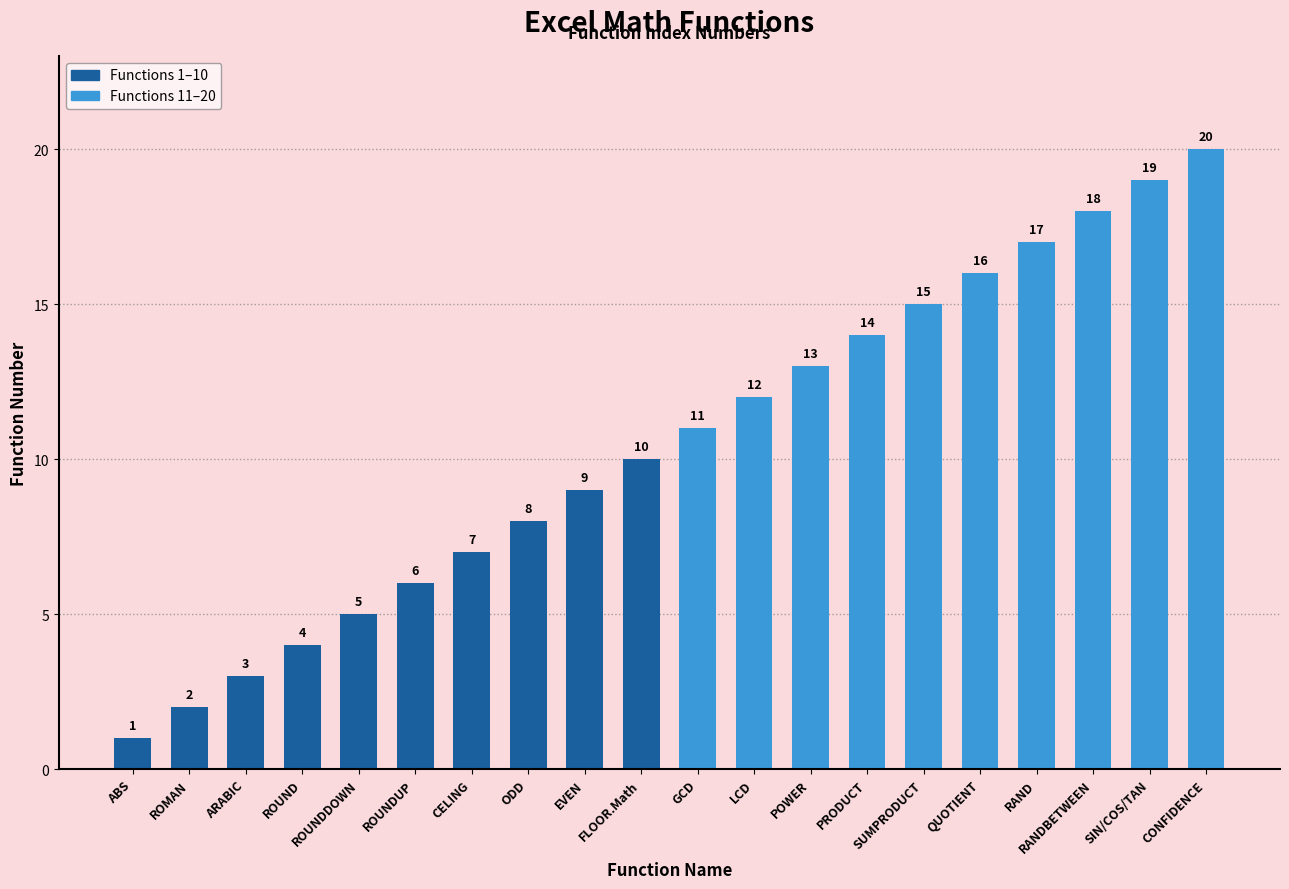

How many values are below 11?

10